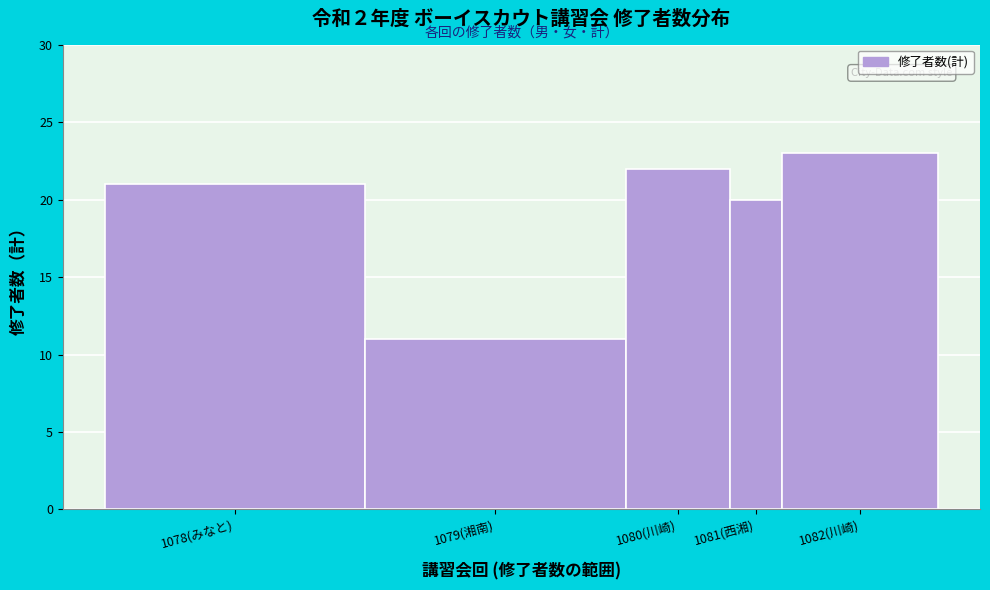

Reading left to right, transcribe all the data shown in this chart.

21	11	22	20	23